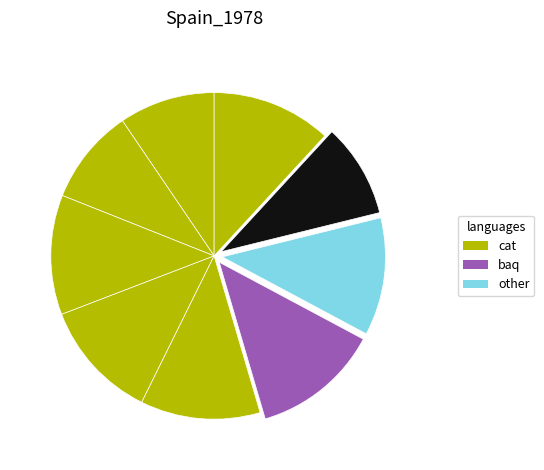

How many slices are in this pie chart?

9